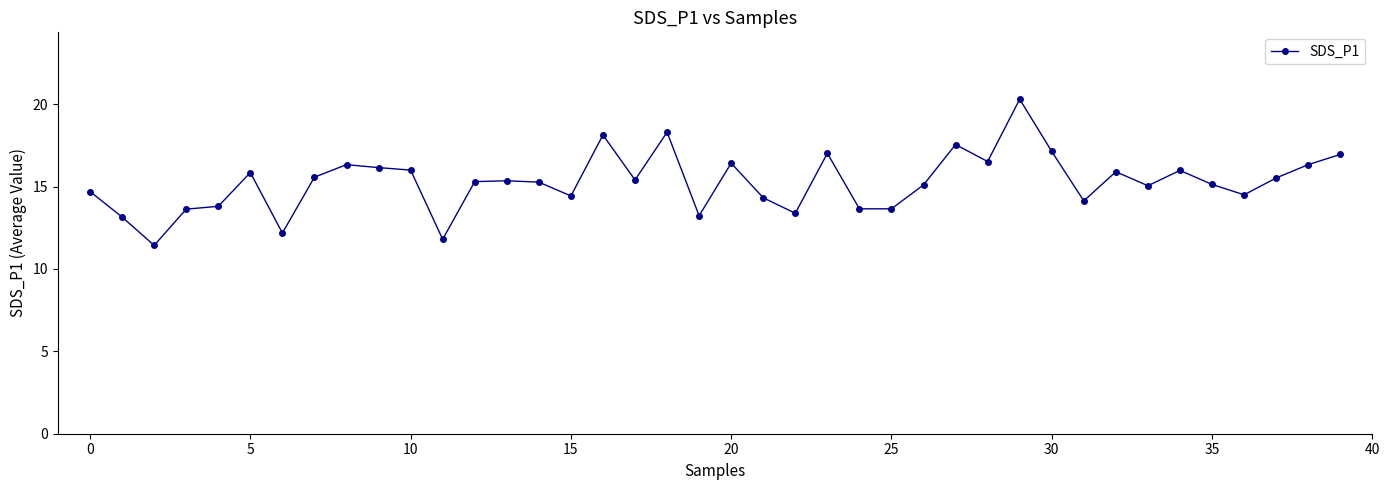

What is the sum of all values?

610.5